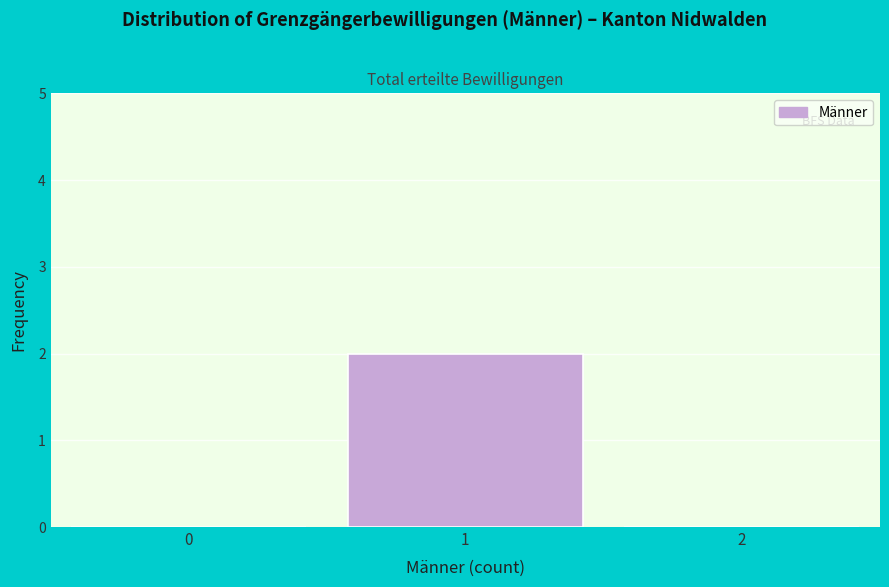

Reading right to left, what are all the values shown in this chart?

2=0	1=2	0=0